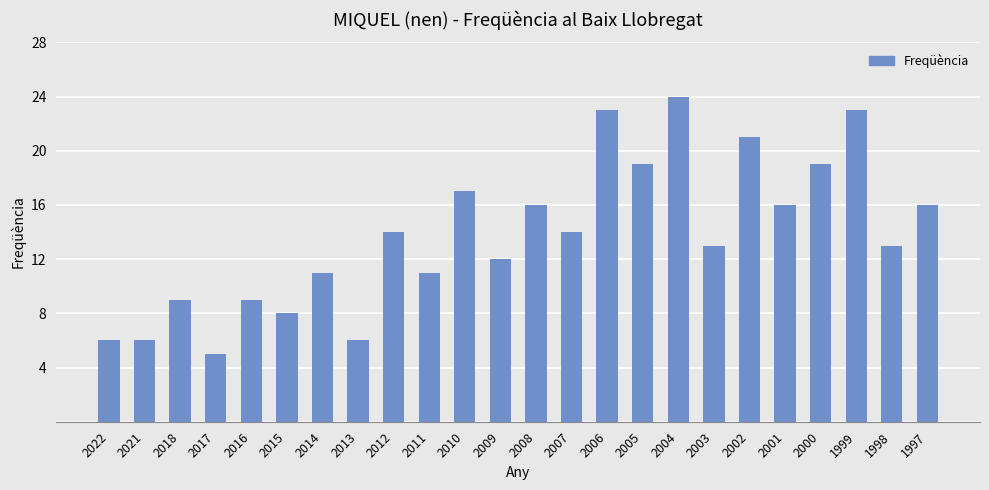

What is the sum of the values at 2006 and 2002?

44